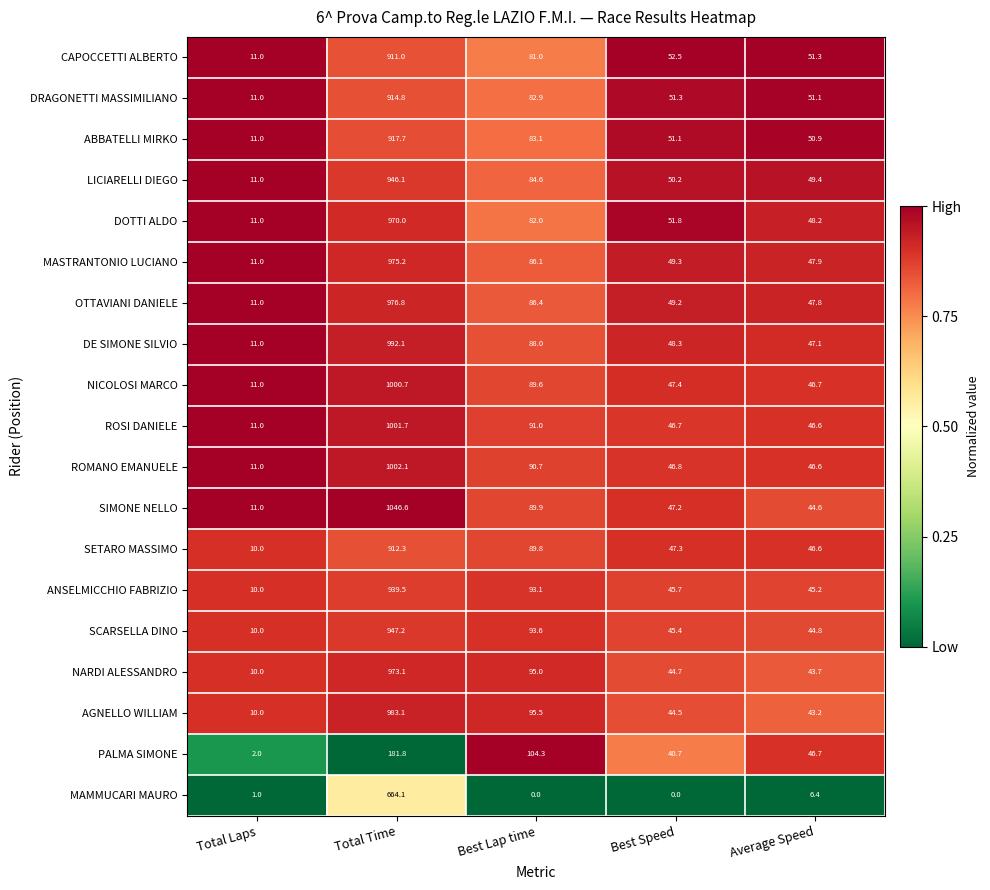

What is the difference between the highest and lowest values at Total Time?

864.8